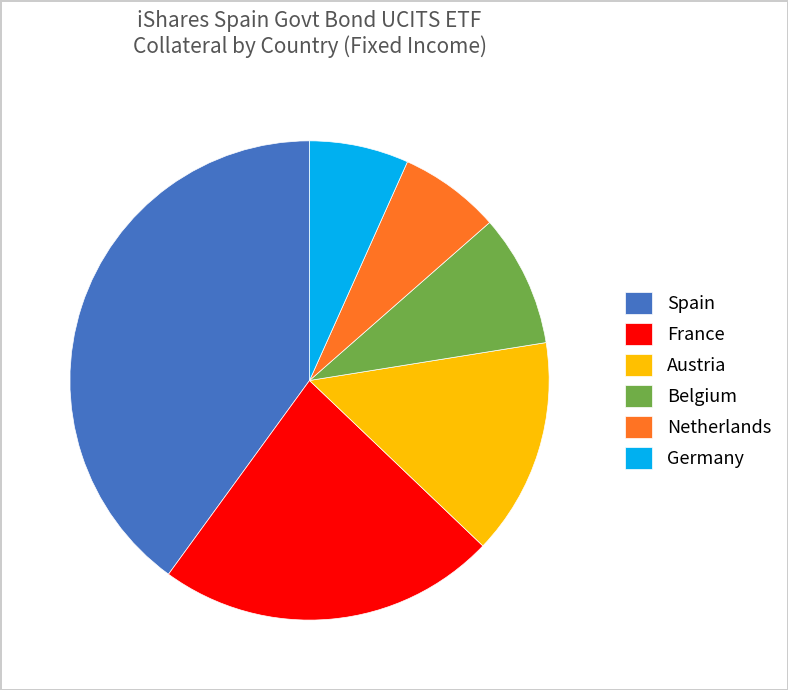

Does Spain represent more than half of the total?

No